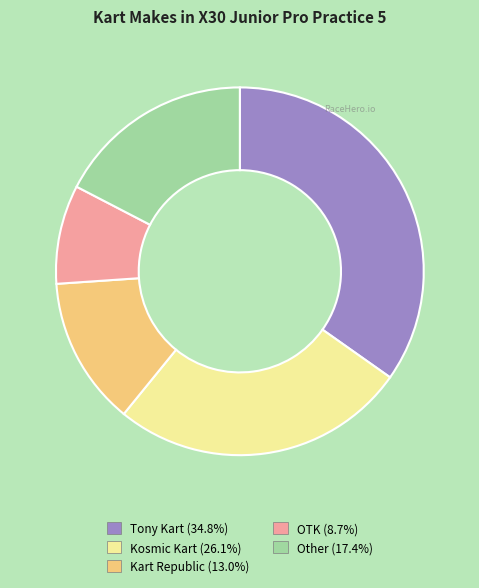

Between Tony Kart and Kart Republic, which is larger?

Tony Kart